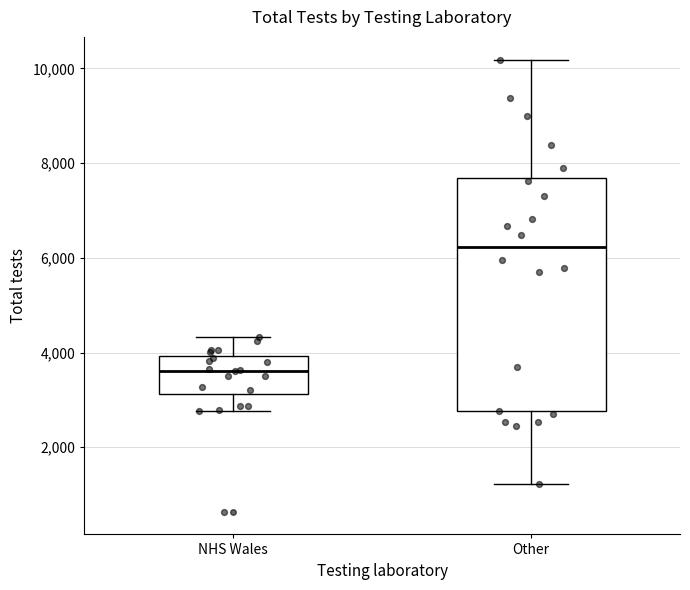

Where does the lower whisker of the box for NHS Wales end on the y-axis? The values are not printed on the chart, so give them approximately, as read against the axis.

2800